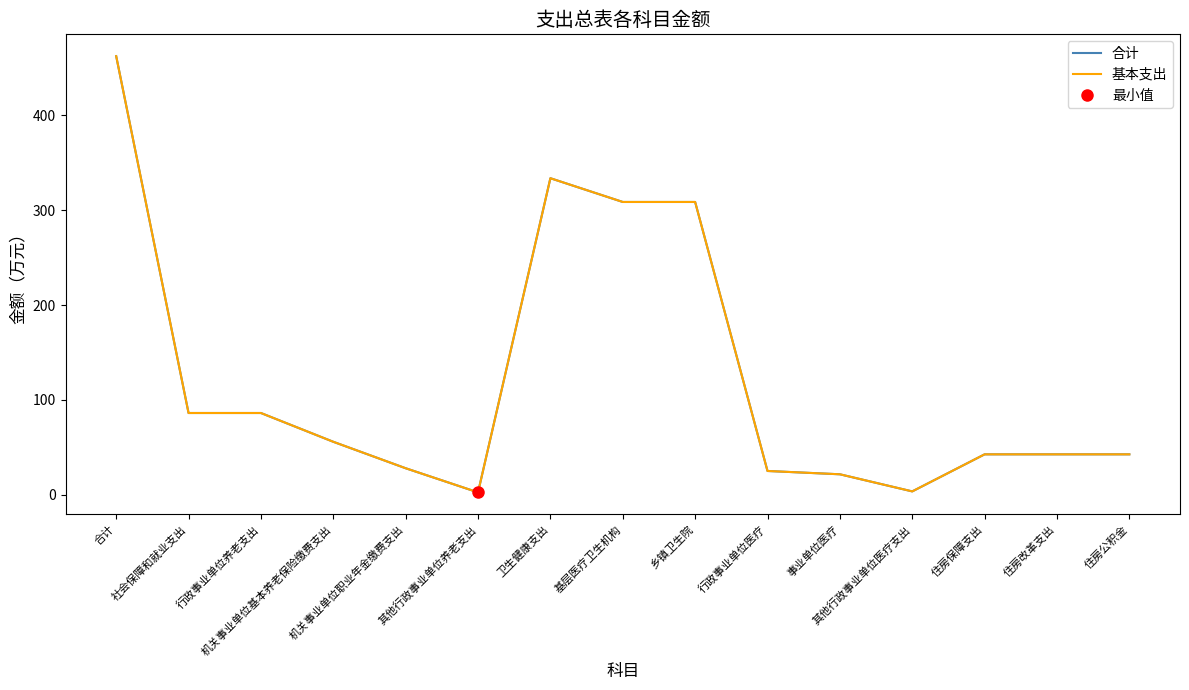

Which series has the largest total across all categories?

合计